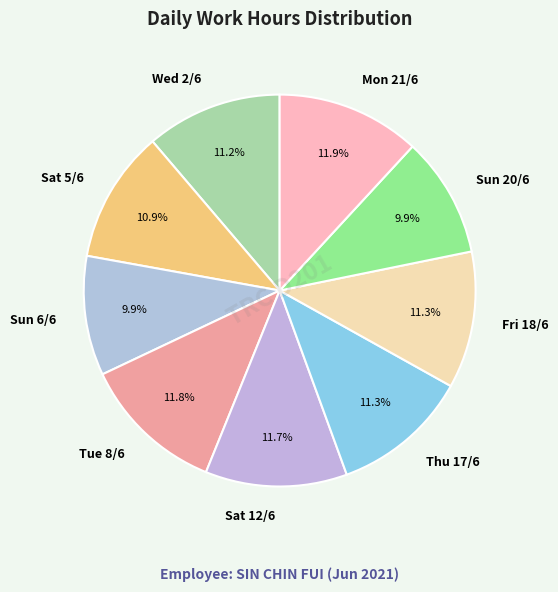

To the nearest percent, what is the difference between the largest and smallest slice percentages?

2%